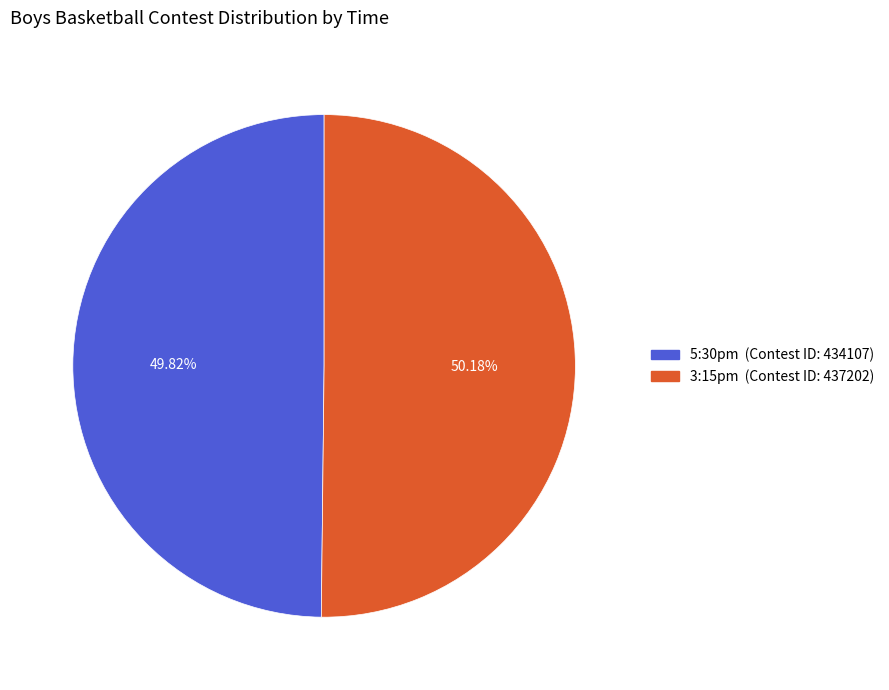

How many segments does this pie chart have?

2